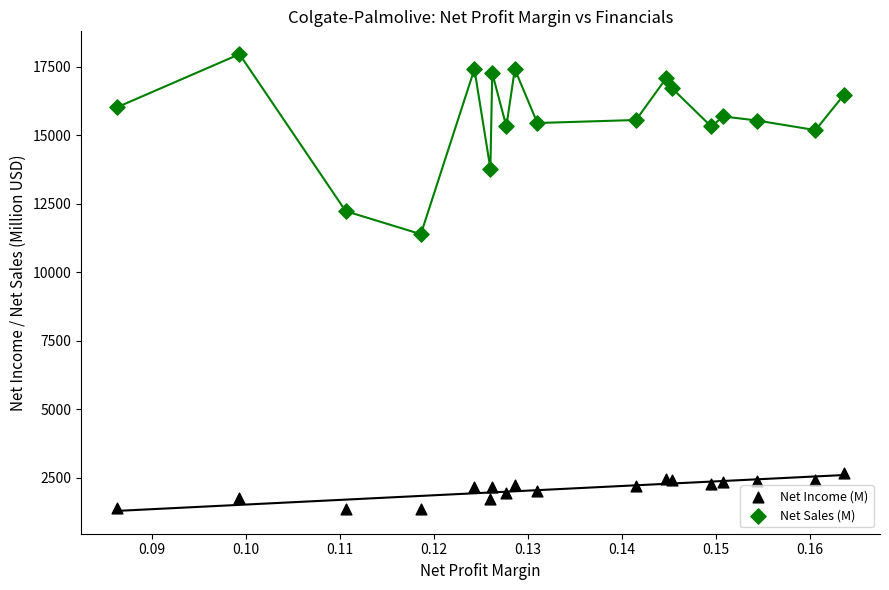

Across all series, what Y value is closest to 9659?

11397